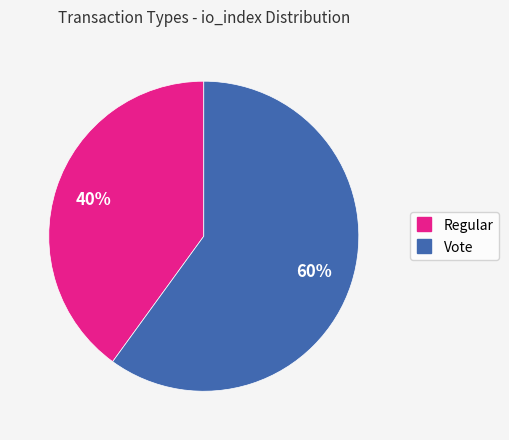

How many slices are in this pie chart?

2